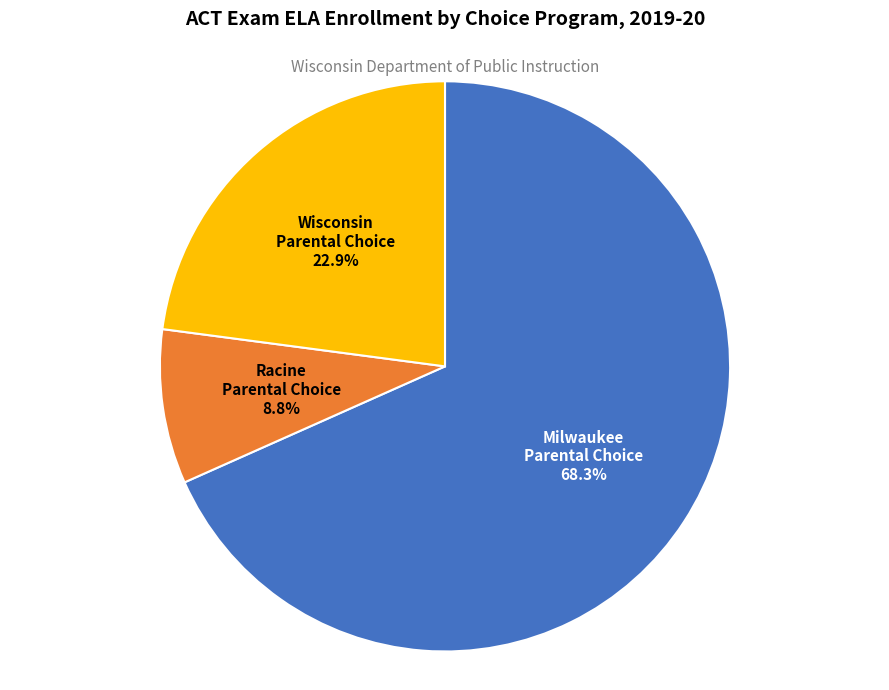

How many segments does this pie chart have?

3